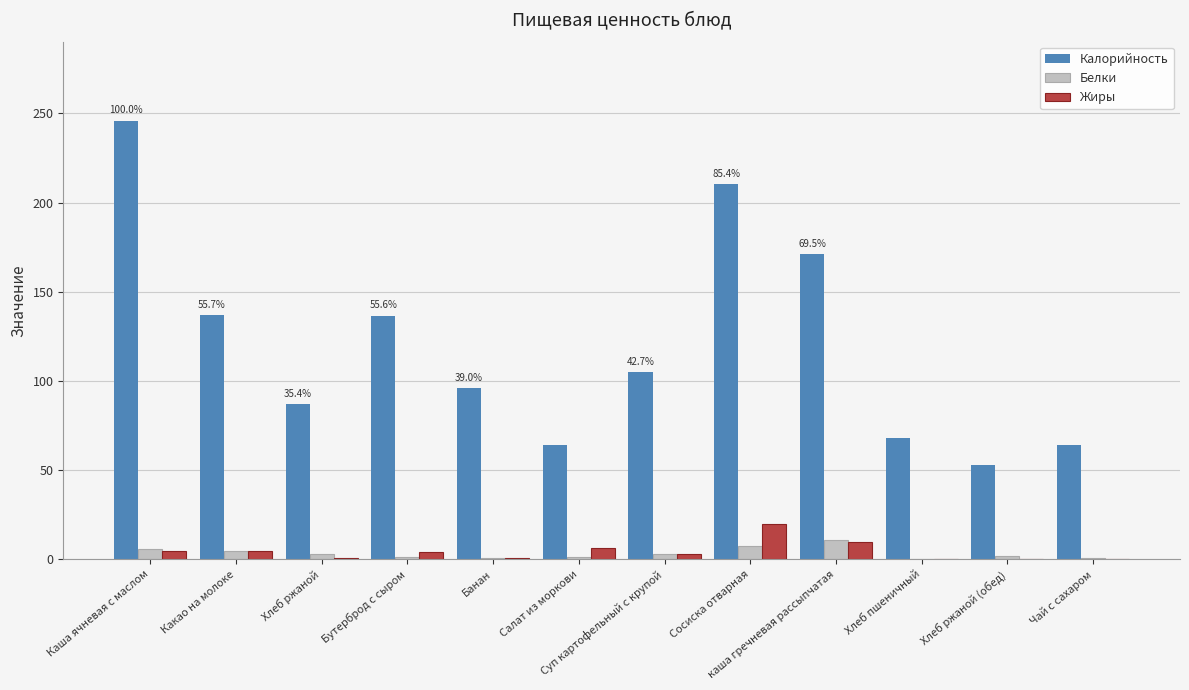

True or false: Белки has a value of 6.0 at Каша ячневая с маслом.

True